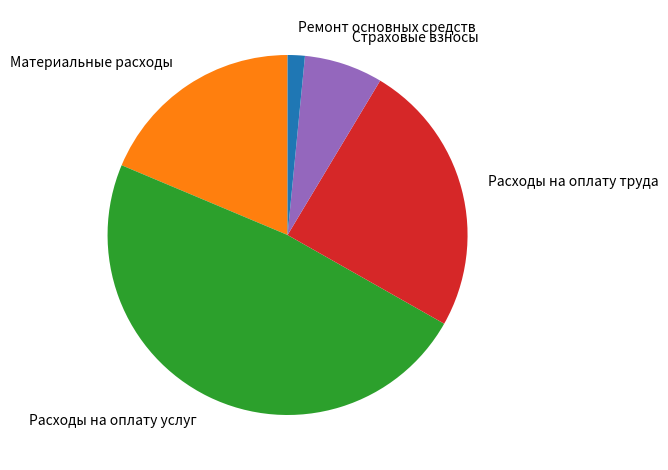

The Расходы на оплату труда slice represents 12% of the pie. True or false?

False